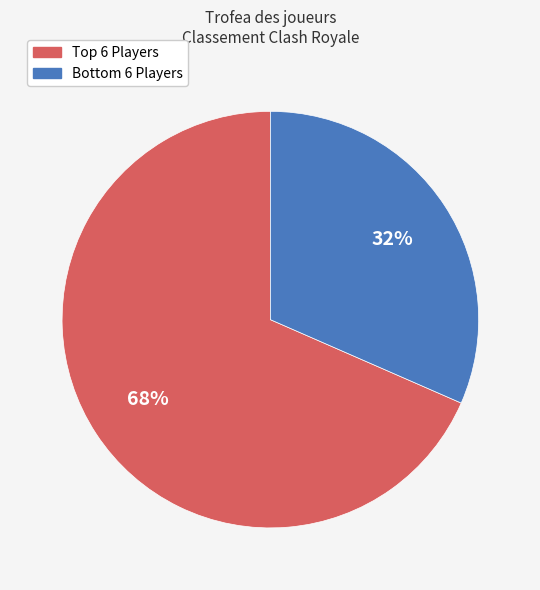

To the nearest percent, what is the average slice percentage?

50%